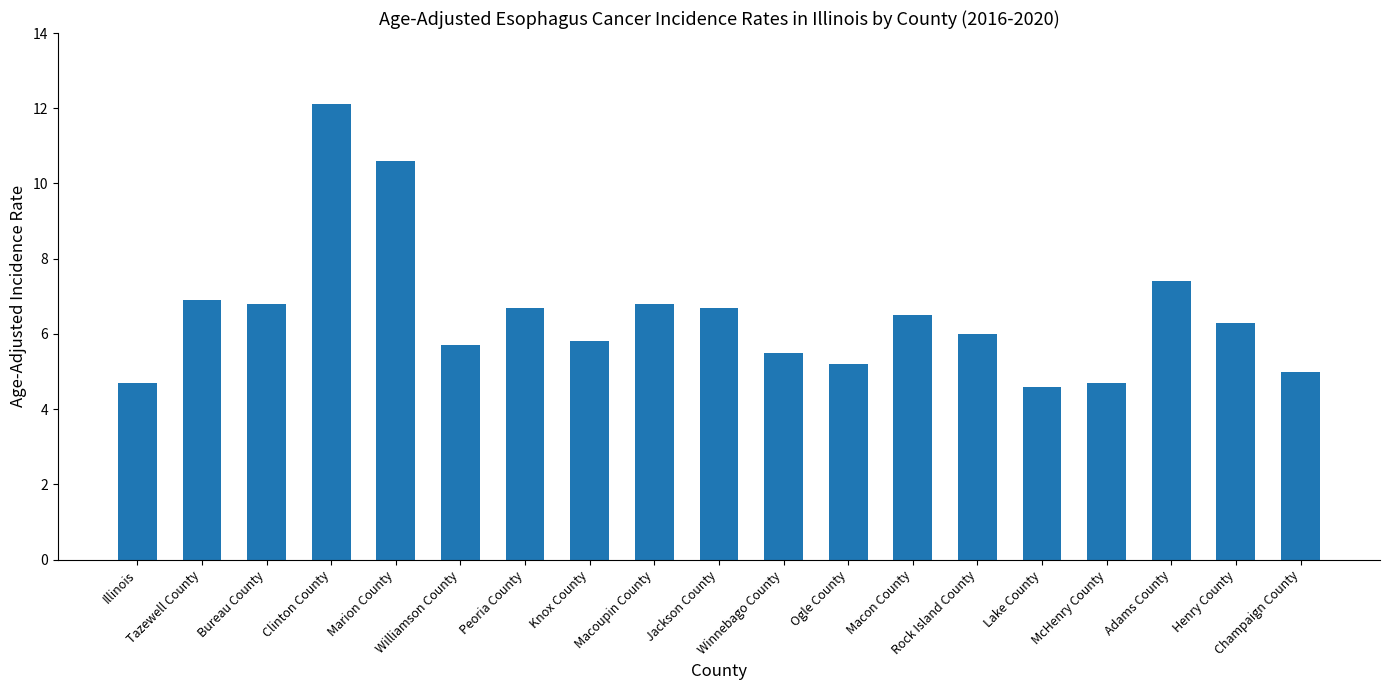

How many series are shown in this chart?

1